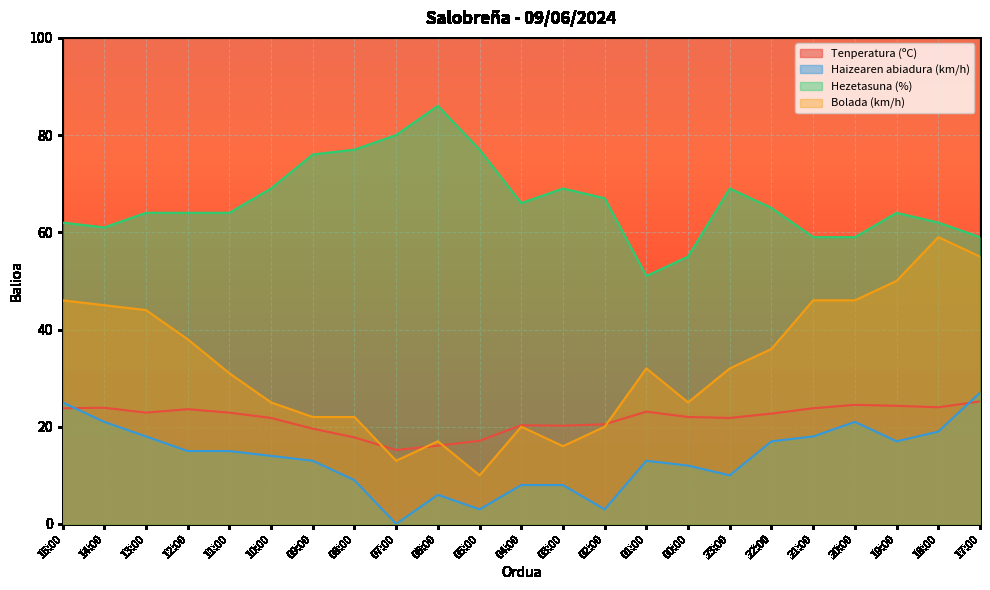

How many data points in Bolada (km/h) are less than 32?

11